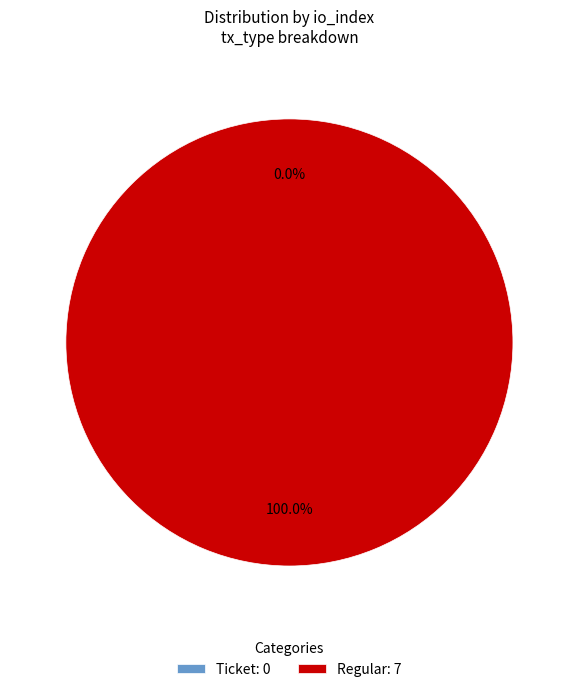

To the nearest percent, what is the combined percentage of Ticket and Regular?

100%